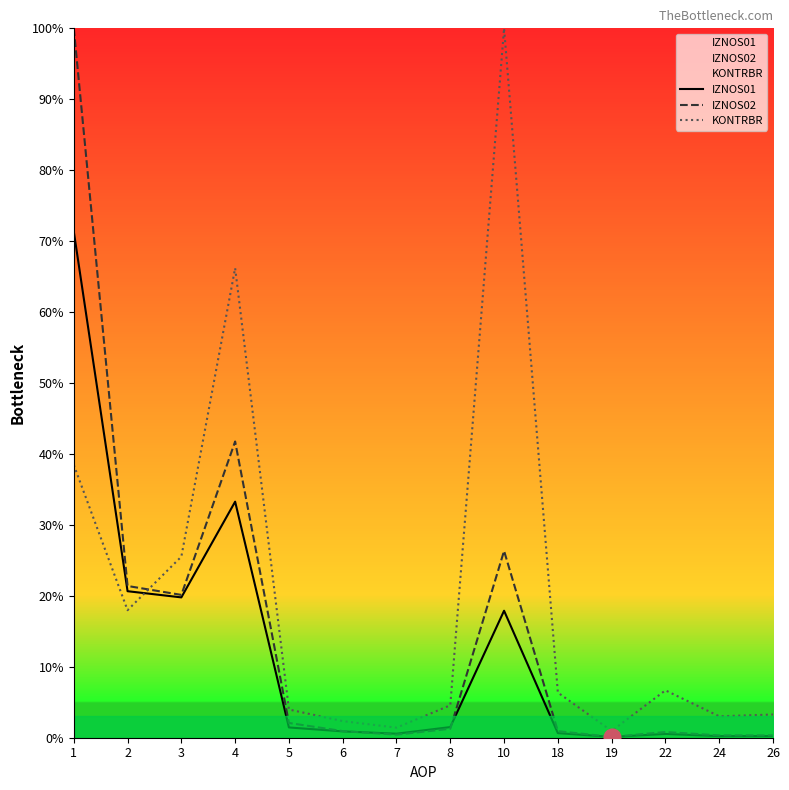

Count the number of data series in this chart.

3